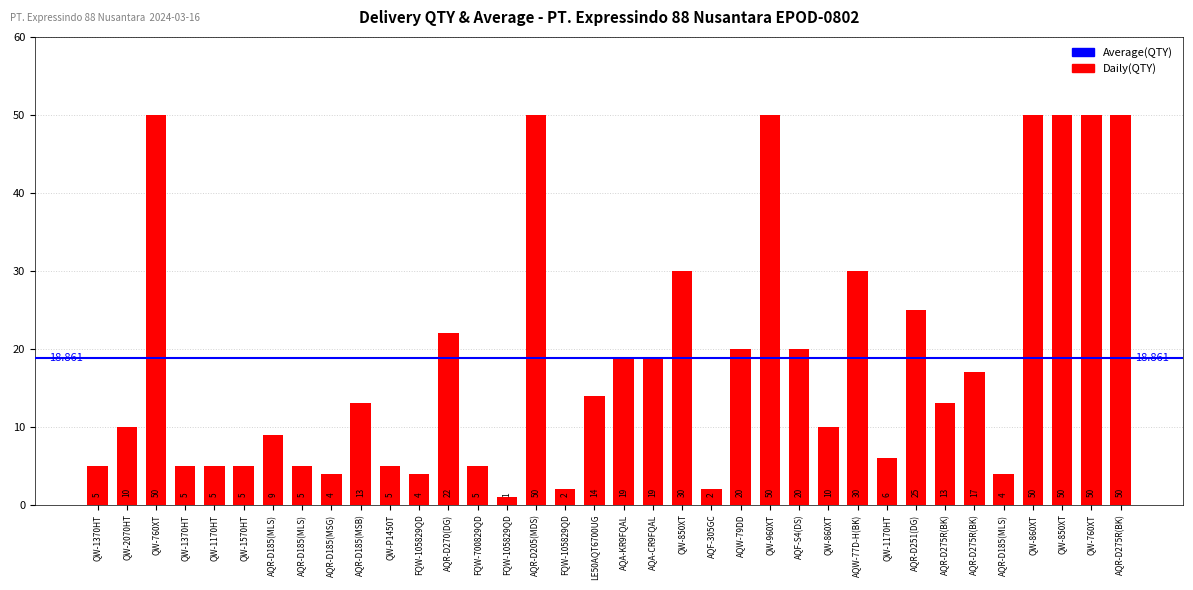

Rank the categories by value from highest to lowest.

QW-760XT, AQR-D205(MDS), QW-960XT, QW-860XT, QW-850XT, QW-760XT, AQR-D275R(BK), QW-850XT, AQW-77D-H(BK), AQR-D251(DG), AQR-D270(DG), AQW-79DD, AQF-S4(DS), AQA-KR9FQAL, AQA-CR9FQAL, AQR-D275R(BK), LE50AQT6700UG, AQR-D185(MSB), AQR-D275R(BK), QW-2070HT, QW-860XT, AQR-D185(MLS), QW-1170HT, QW-1370HT, QW-1370HT, QW-1170HT, QW-1570HT, AQR-D185(MLS), QW-P1450T, FQW-700829QD, AQR-D185(MSG), FQW-105829QD, AQR-D185(MLS), FQW-105829QD, AQF-305GC, FQW-105829QD